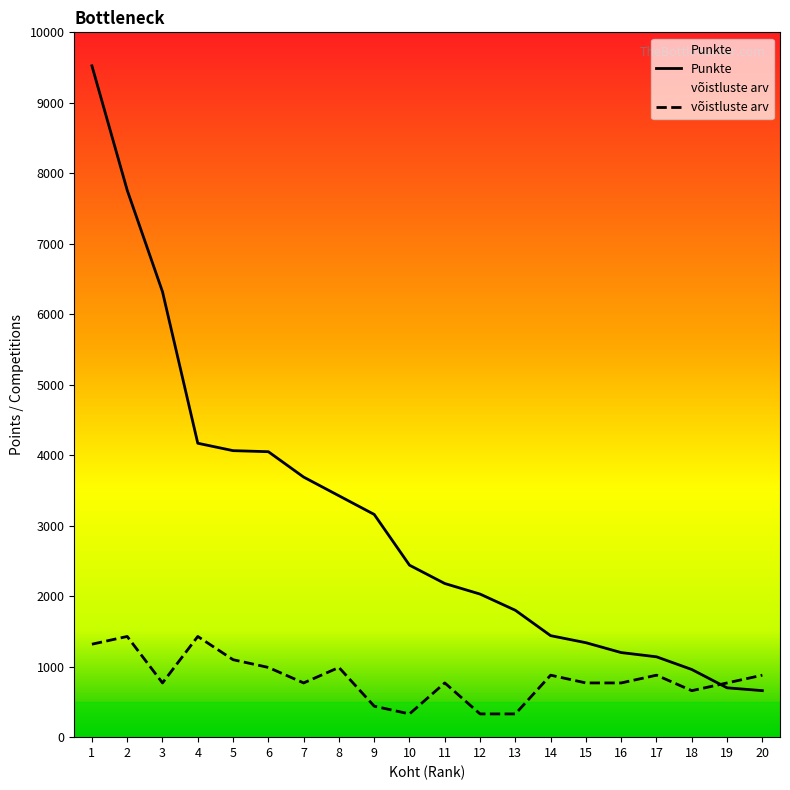

What are all the series names shown in the legend?

Punkte, võistluste arv